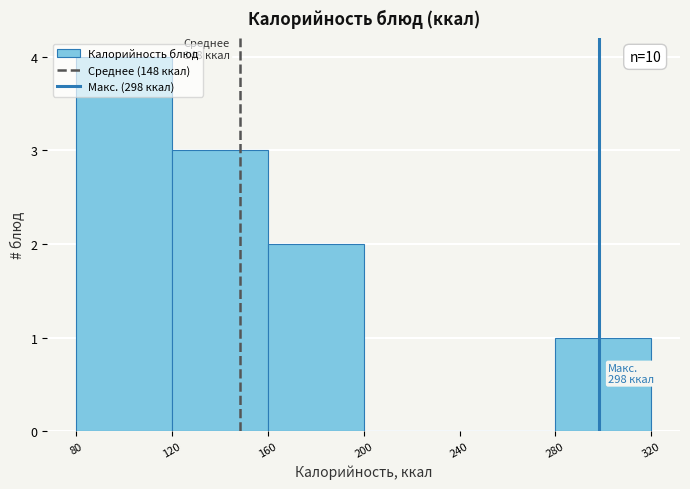

Which range on the x-axis has the tallest bar?

80 to 120